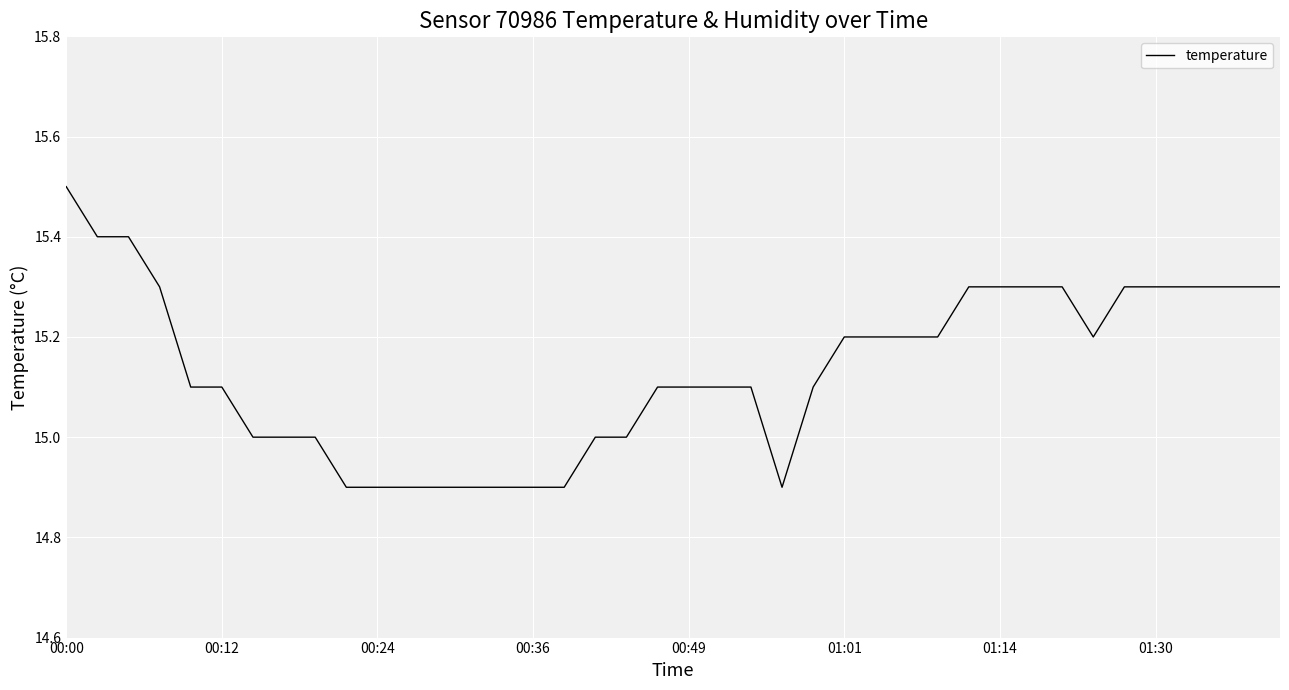

What is the maximum value shown in the chart?

15.5